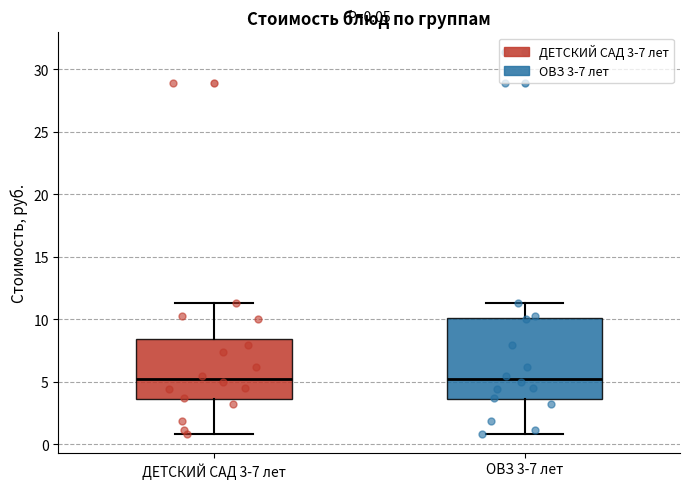

Comparing the boxes themselves (not the whiskers), which one is the tallest?

ОВЗ 3-7 лет